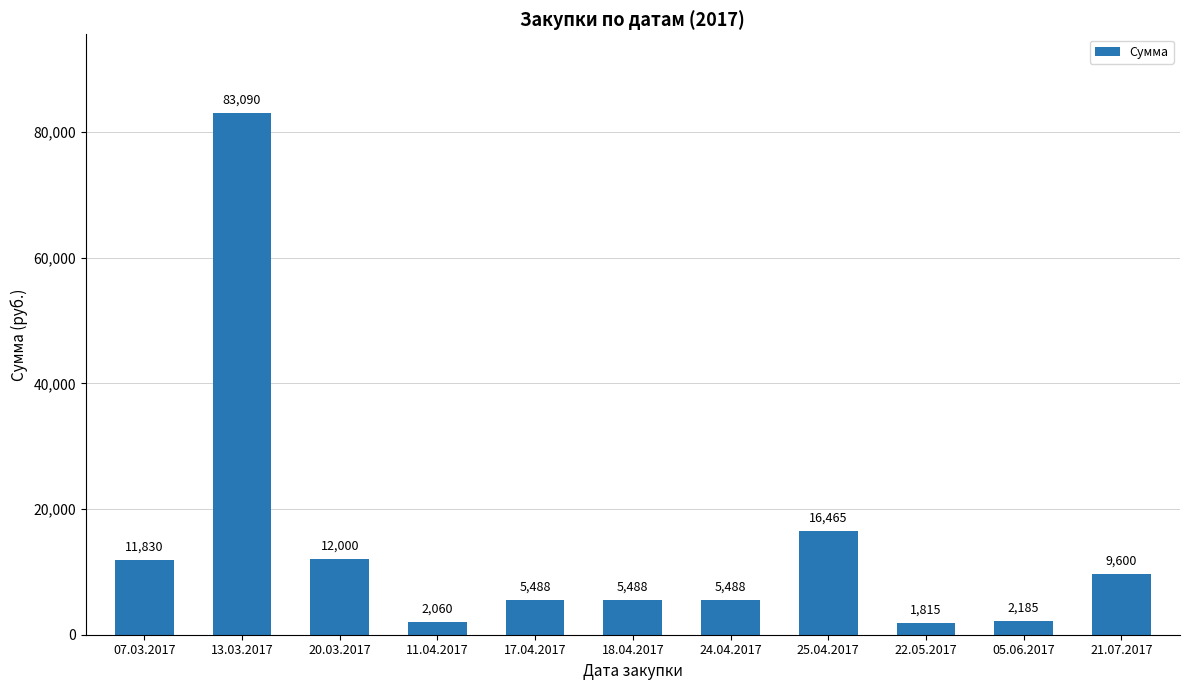

What is the sum of all values?

155510.1